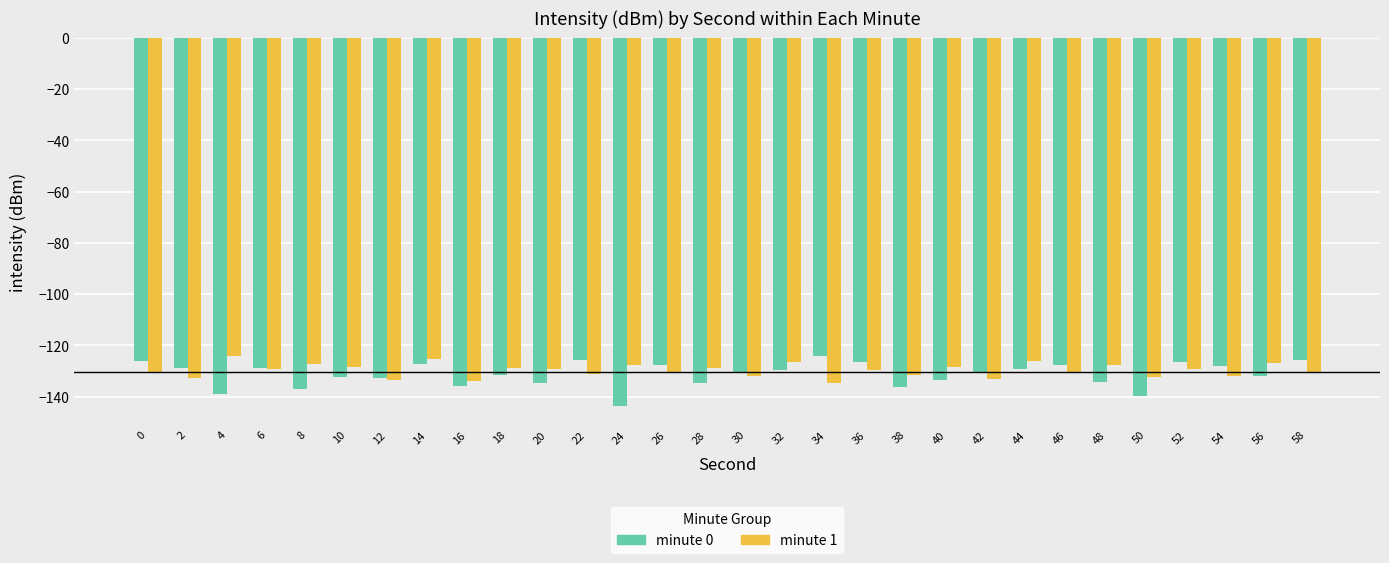

Which series has the widest spread of values?

minute 0